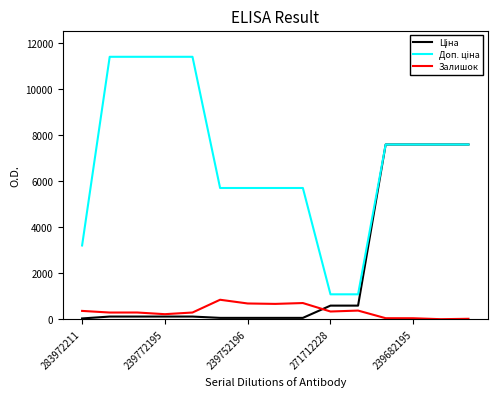

What is the maximum value shown in the chart?

11410.0